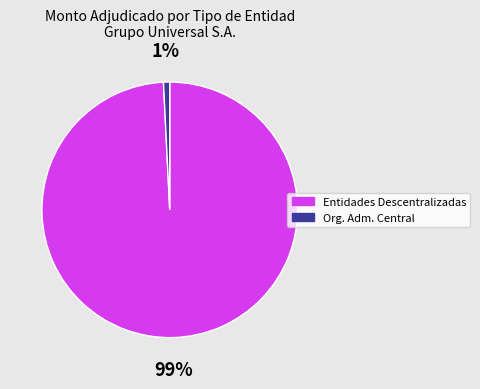

Does any single category account for the majority?

Yes